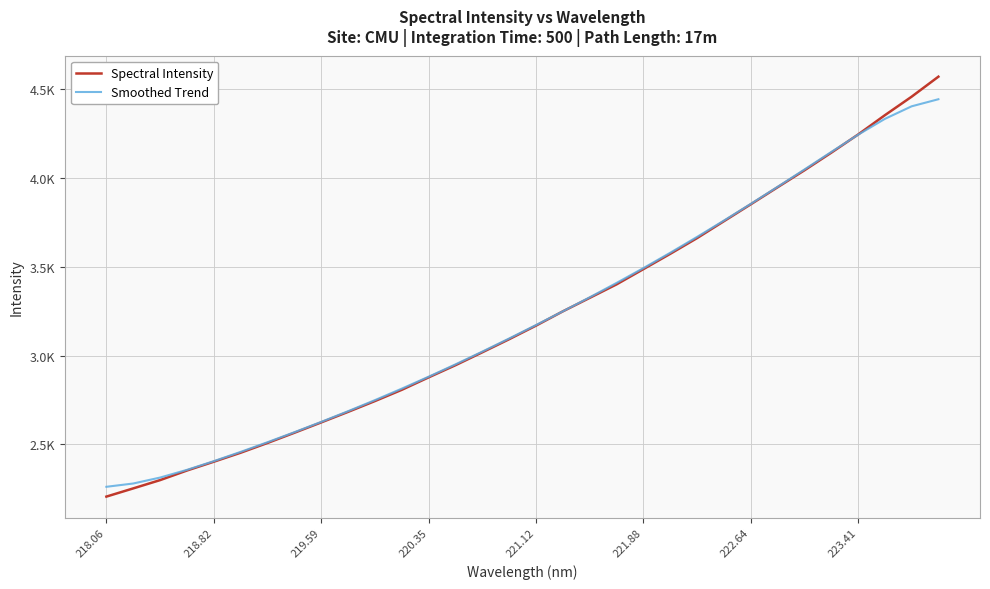

At which category does the chart reach its minimum across all series?

218.06